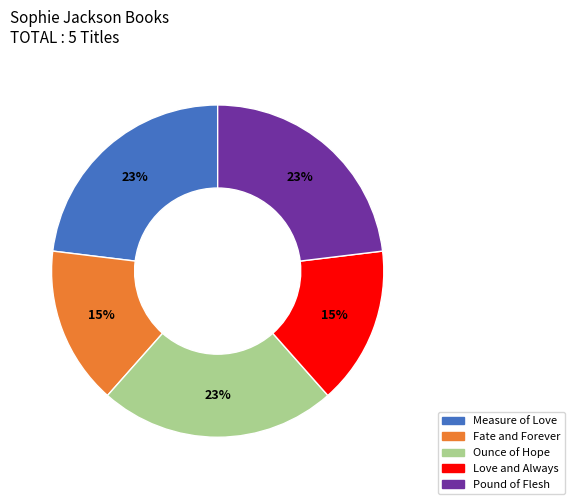

The Measure of Love slice represents 13% of the pie. True or false?

False